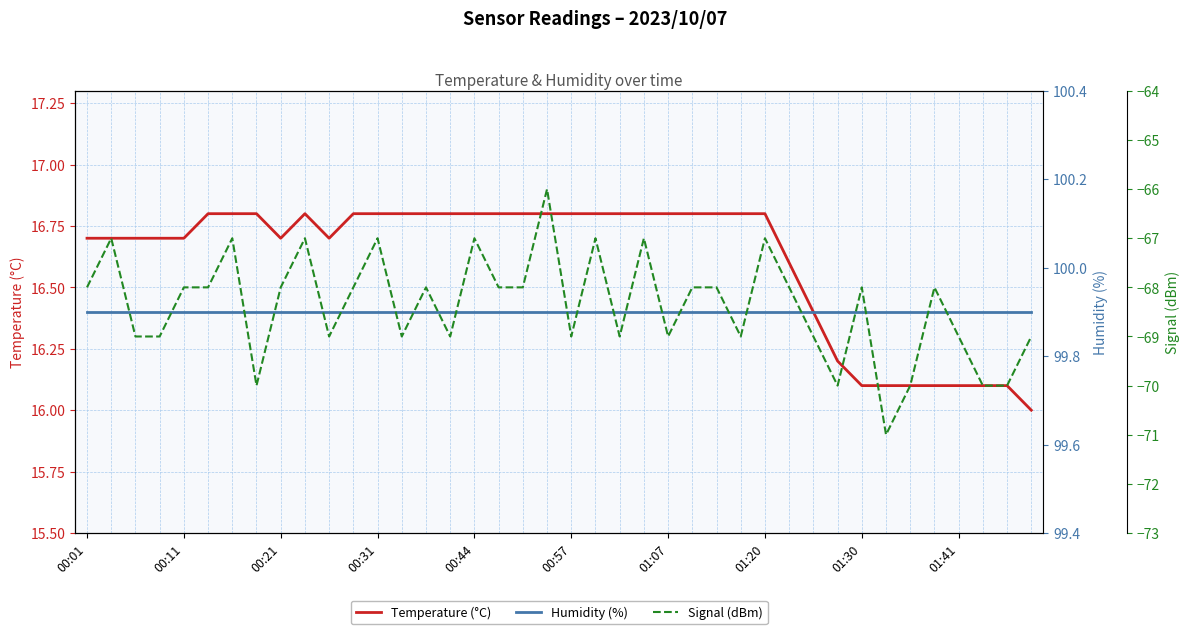

Reading left to right, transcribe all the data shown in this chart.

Temperature (°C): 16.7	16.7	16.7	16.7	16.7	16.8	16.8	16.8	16.7	16.8	16.7	16.8	16.8	16.8	16.8	16.8	16.8	16.8	16.8	16.8	16.8	16.8	16.8	16.8	16.8	16.8	16.8	16.8	16.8	16.6	16.4	16.2	16.1	16.1	16.1	16.1	16.1	16.1	16.1	16.0
Humidity (%): 99.9	99.9	99.9	99.9	99.9	99.9	99.9	99.9	99.9	99.9	99.9	99.9	99.9	99.9	99.9	99.9	99.9	99.9	99.9	99.9	99.9	99.9	99.9	99.9	99.9	99.9	99.9	99.9	99.9	99.9	99.9	99.9	99.9	99.9	99.9	99.9	99.9	99.9	99.9	99.9
Signal (dBm): -68.0	-67.0	-69.0	-69.0	-68.0	-68.0	-67.0	-70.0	-68.0	-67.0	-69.0	-68.0	-67.0	-69.0	-68.0	-69.0	-67.0	-68.0	-68.0	-66.0	-69.0	-67.0	-69.0	-67.0	-69.0	-68.0	-68.0	-69.0	-67.0	-68.0	-69.0	-70.0	-68.0	-71.0	-70.0	-68.0	-69.0	-70.0	-70.0	-69.0